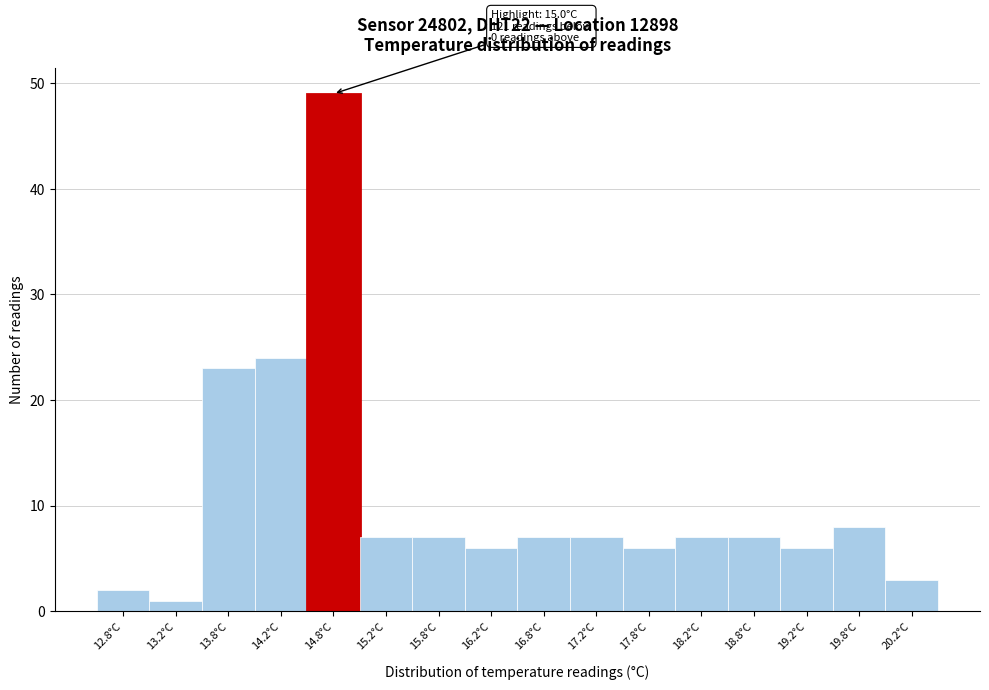

Reading right to left, list all the values displayed in this chart.

3	8	6	7	7	6	7	7	6	7	7	49	24	23	1	2